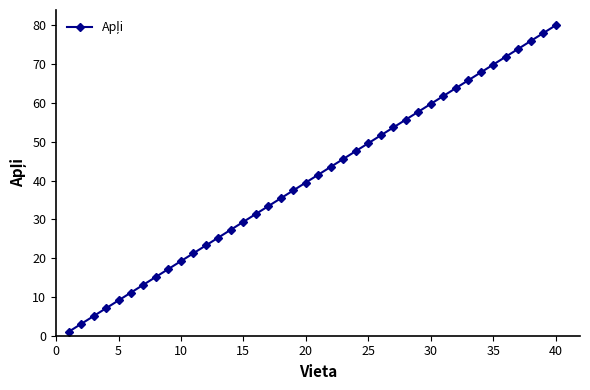

What is the sum of all values?

1620.0